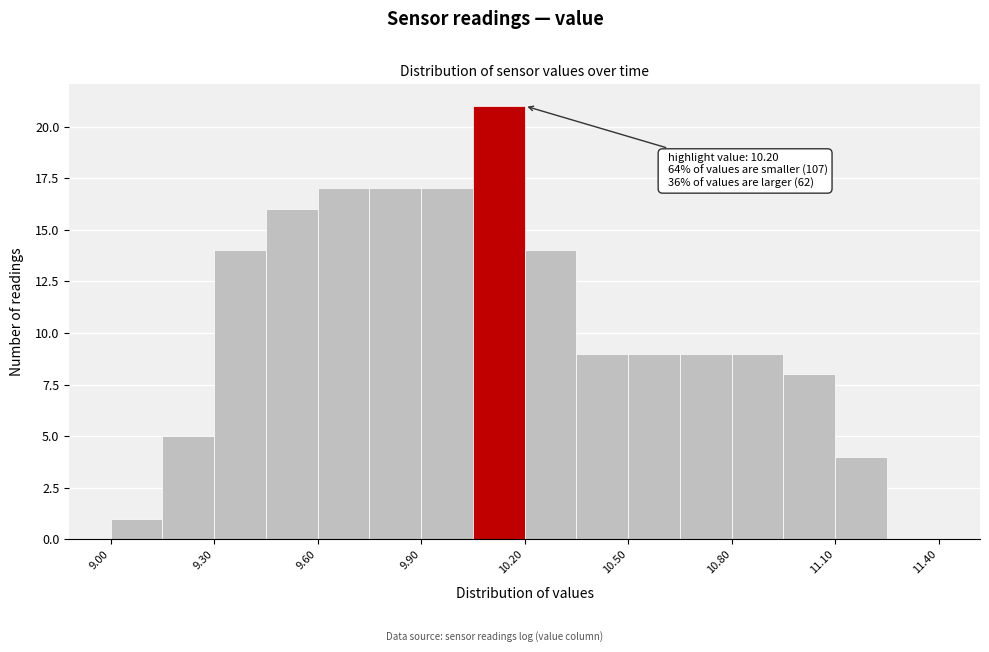

Read against the x-axis, roughly where is the centre of the tallest bar?

10.15